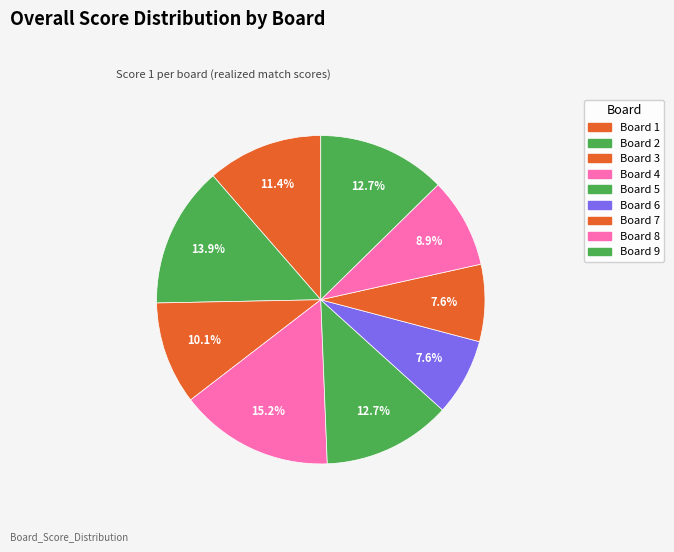

What percentage is the Board 2 slice, to the nearest percent?

14%